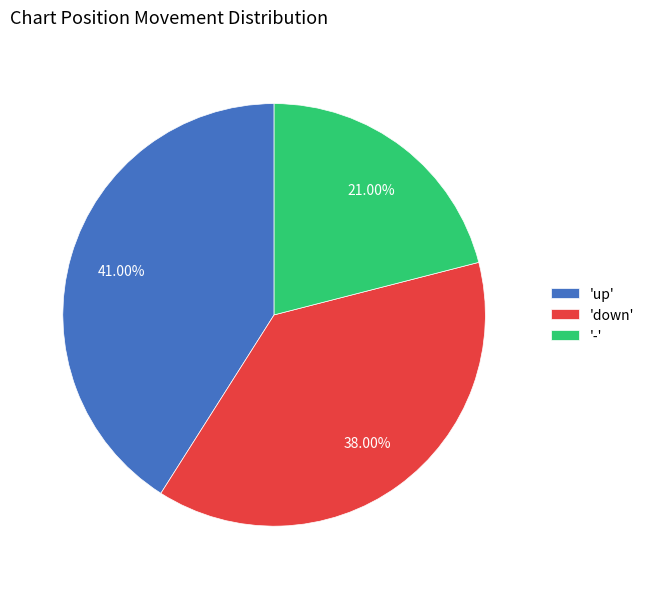

Which category has the biggest portion of the pie?

'up'